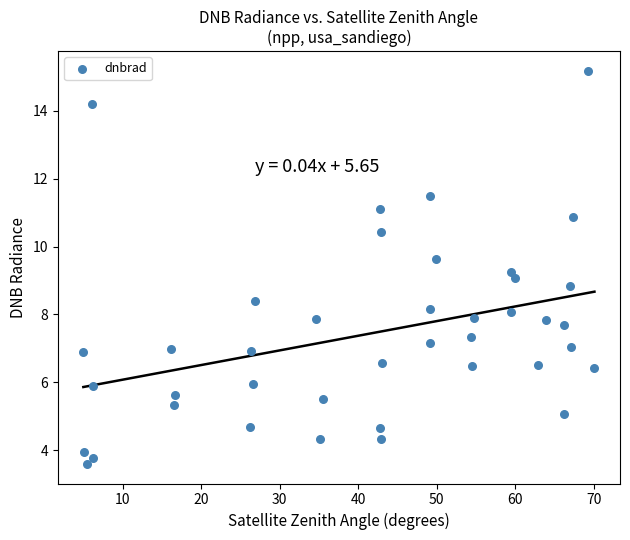

What is the range of Y values (max minus min)?

11.6